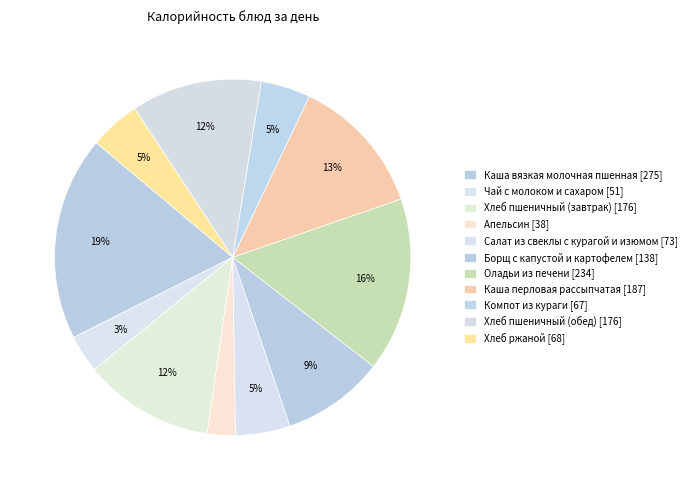

Is Апельсин the majority of the pie?

No